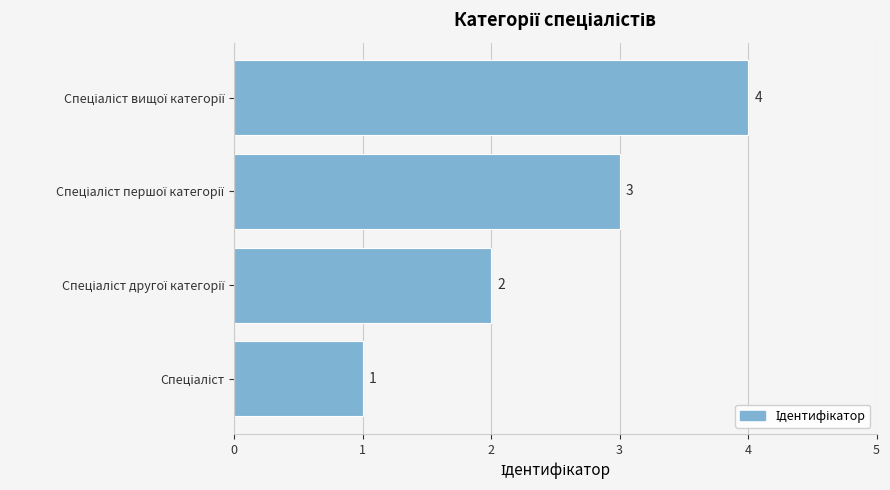

What is the minimum value shown in the chart?

1